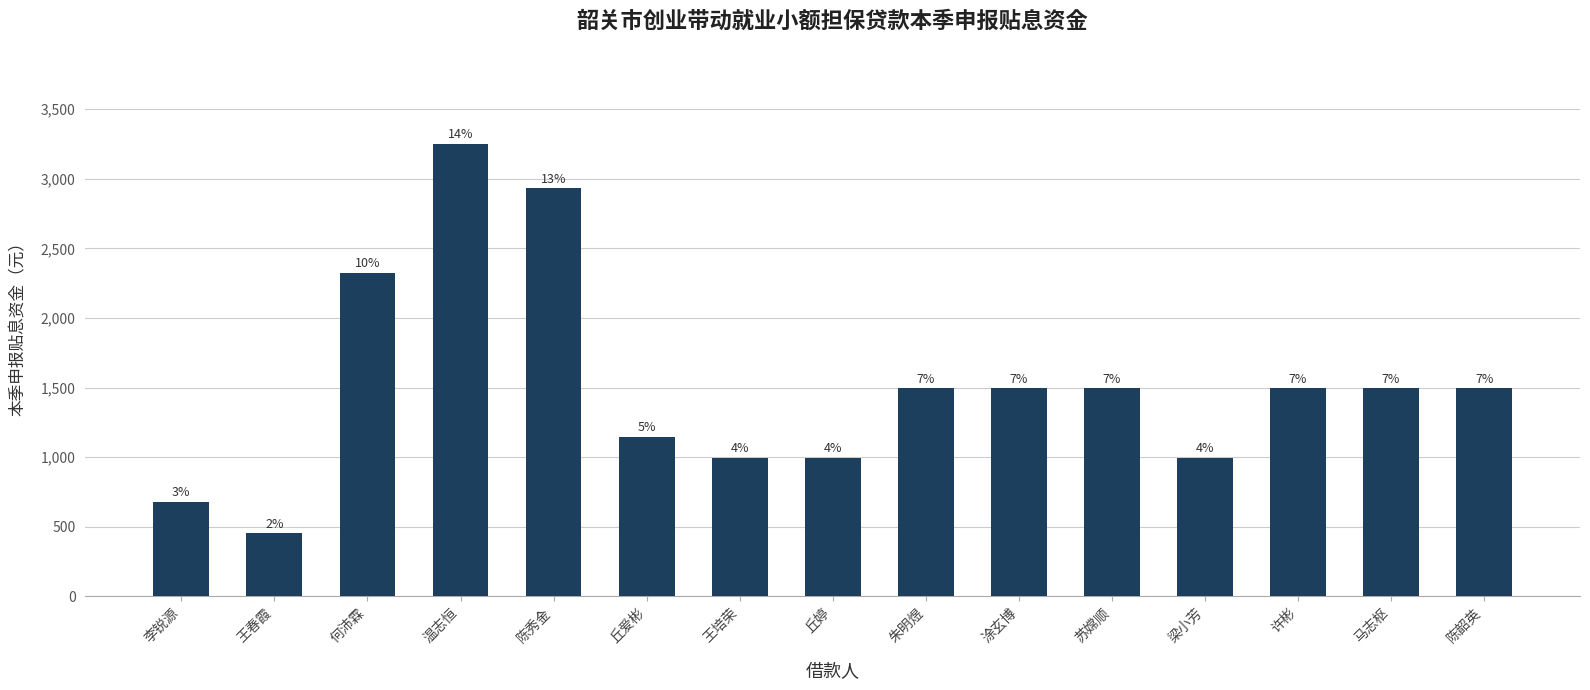

Reading right to left, extract all data points from this chart.

1495.9	1495.9	1495.9	997.3	1495.9	1495.9	1495.9	997.3	997.3	1146.8	2931.8	3253.6	2324.0	452.9	679.3